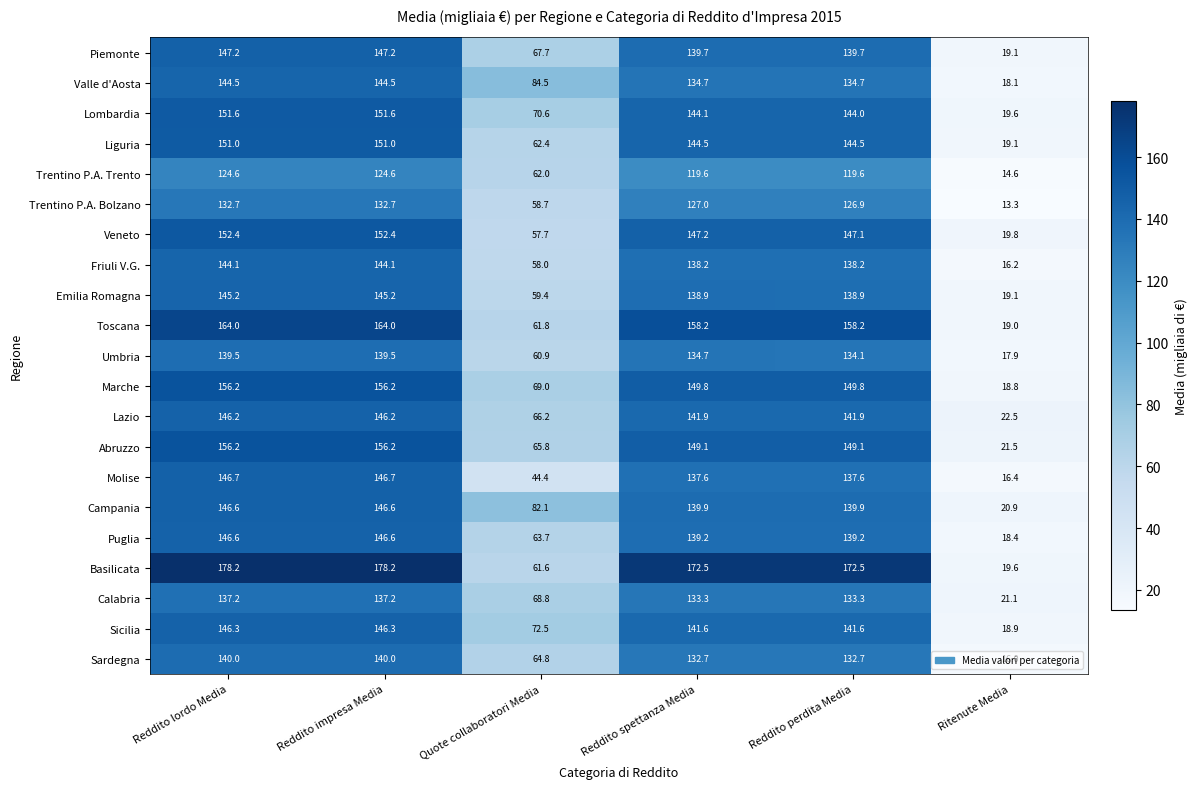

Where is Sardegna nearest to the value 78?

Quote collaboratori Media